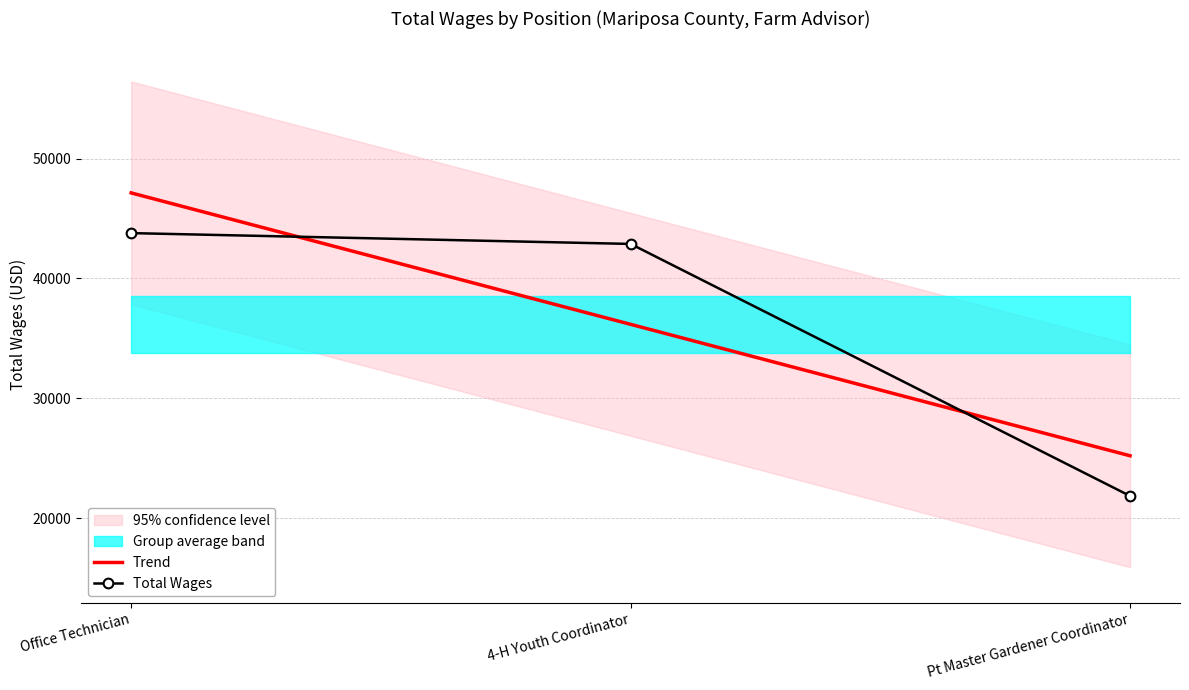

Which series has the widest spread of values?

Total Wages